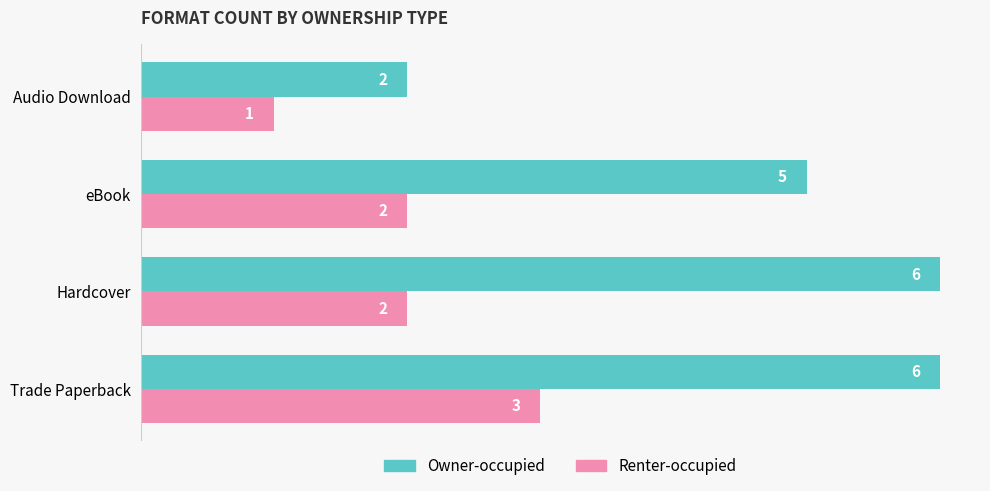

Where is Owner-occupied nearest to the value 4?

eBook